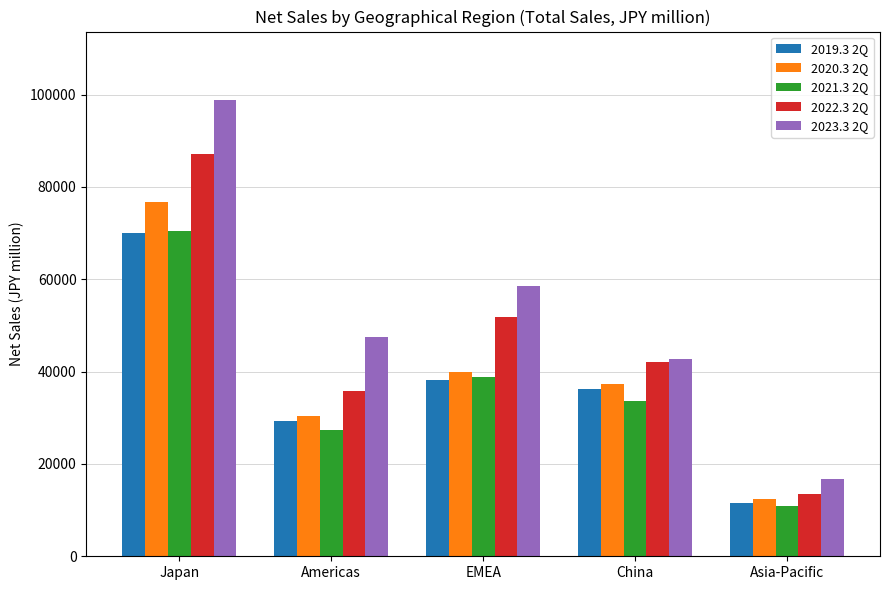

Reading left to right, what are all the values shown in this chart?

2019.3 2Q: Japan=70028	Americas=29406	EMEA=38273	China=36178	Asia-Pacific=11484
2020.3 2Q: Japan=76708	Americas=30405	EMEA=39852	China=37370	Asia-Pacific=12410
2021.3 2Q: Japan=70359	Americas=27300	EMEA=38798	China=33591	Asia-Pacific=10853
2022.3 2Q: Japan=87147	Americas=35848	EMEA=51813	China=42115	Asia-Pacific=13498
2023.3 2Q: Japan=98836	Americas=47558	EMEA=58462	China=42834	Asia-Pacific=16837